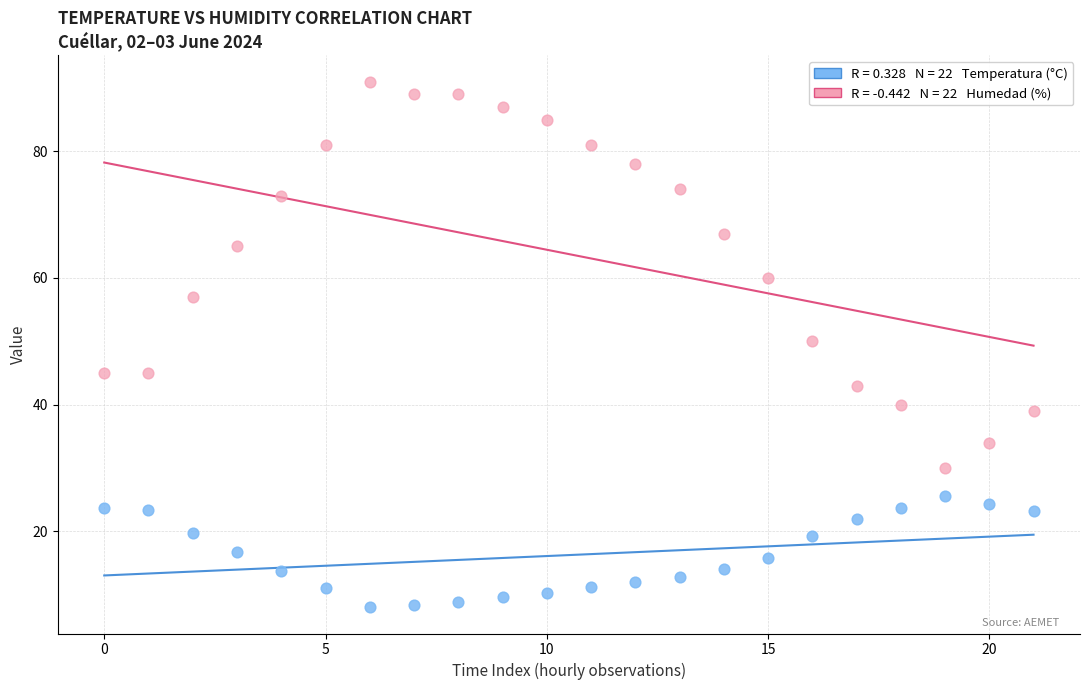

Across all data points, what is the range of Y values (max minus min)?

83.0